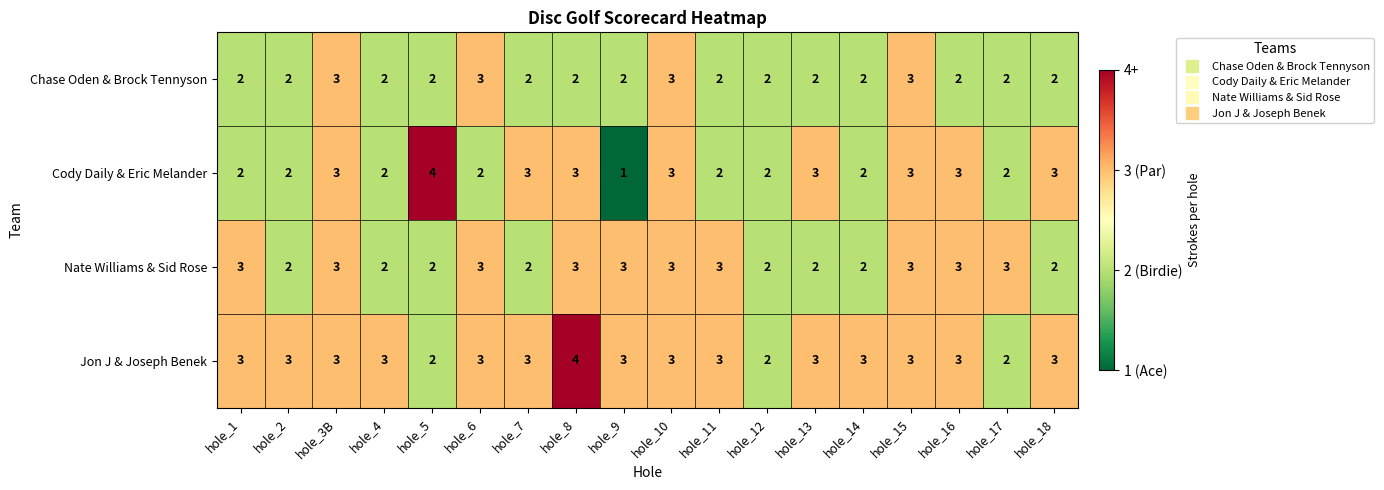

What is the highest value of the Chase Oden & Brock Tennyson series?

3